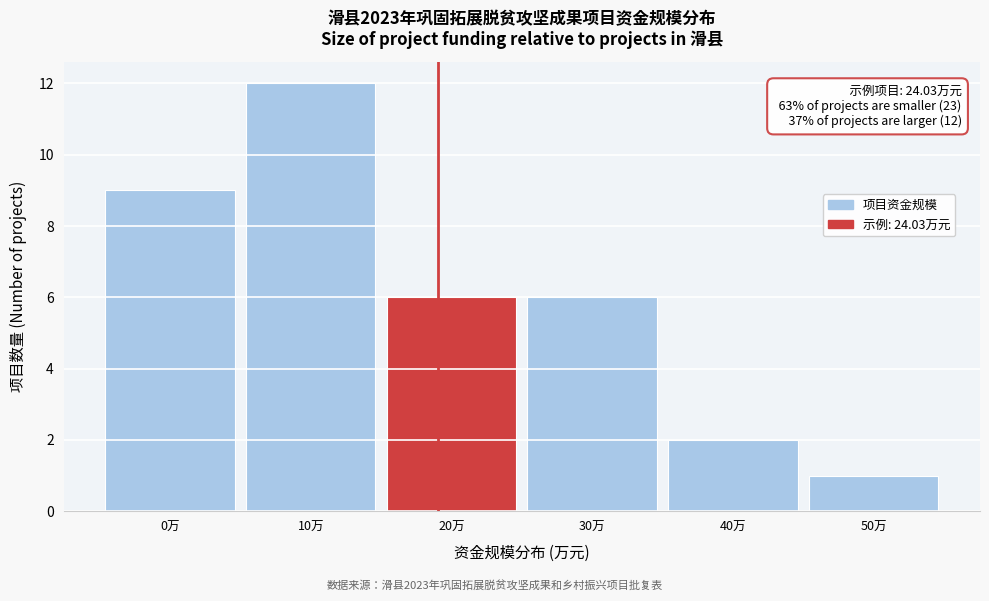

Reading left to right, what are all the values shown in this chart?

9	12	6	6	2	1